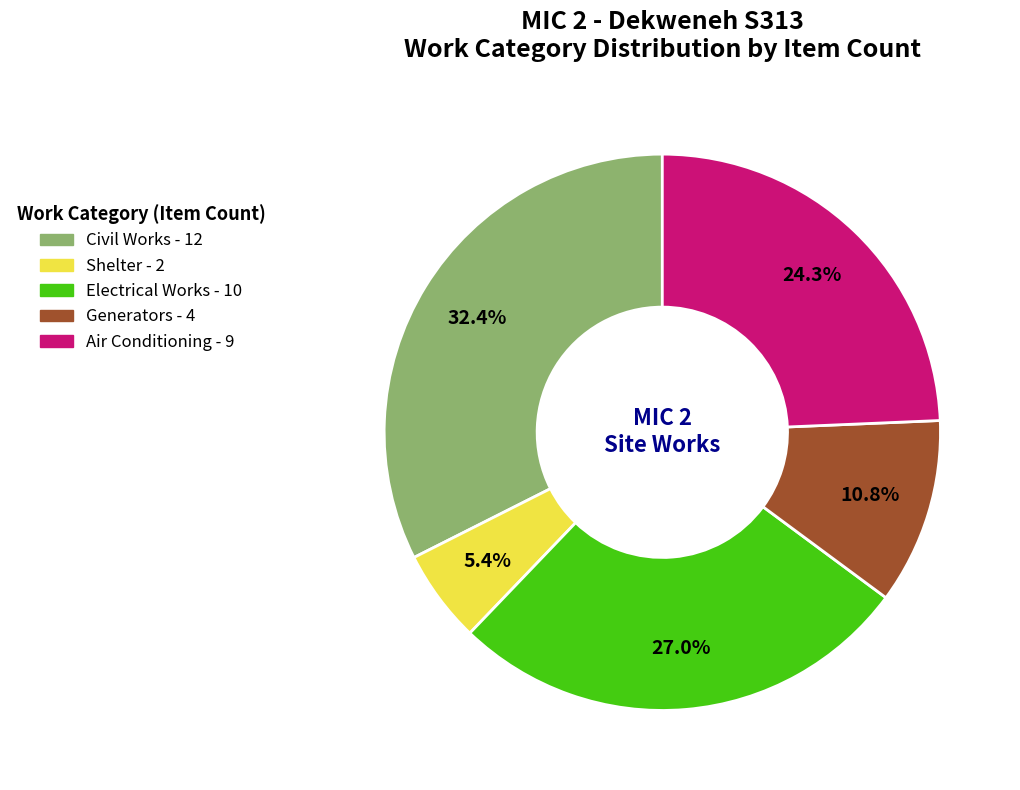

What is the ratio of the value at Electrical Works to the value at Air Conditioning?

1.1